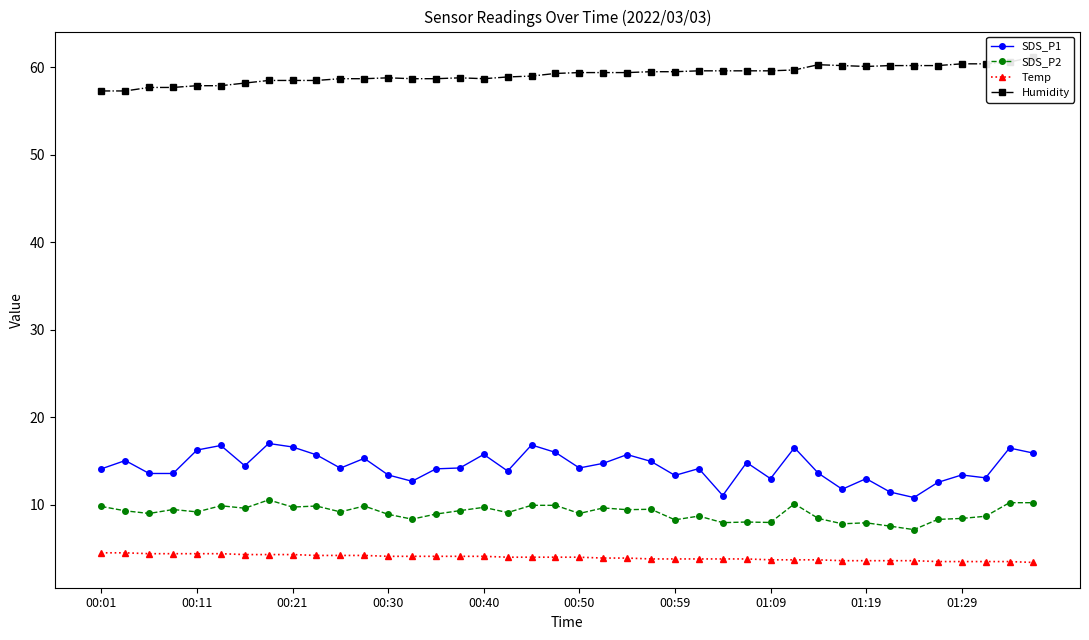

What are all the series names shown in the legend?

SDS_P1, SDS_P2, Temp, Humidity